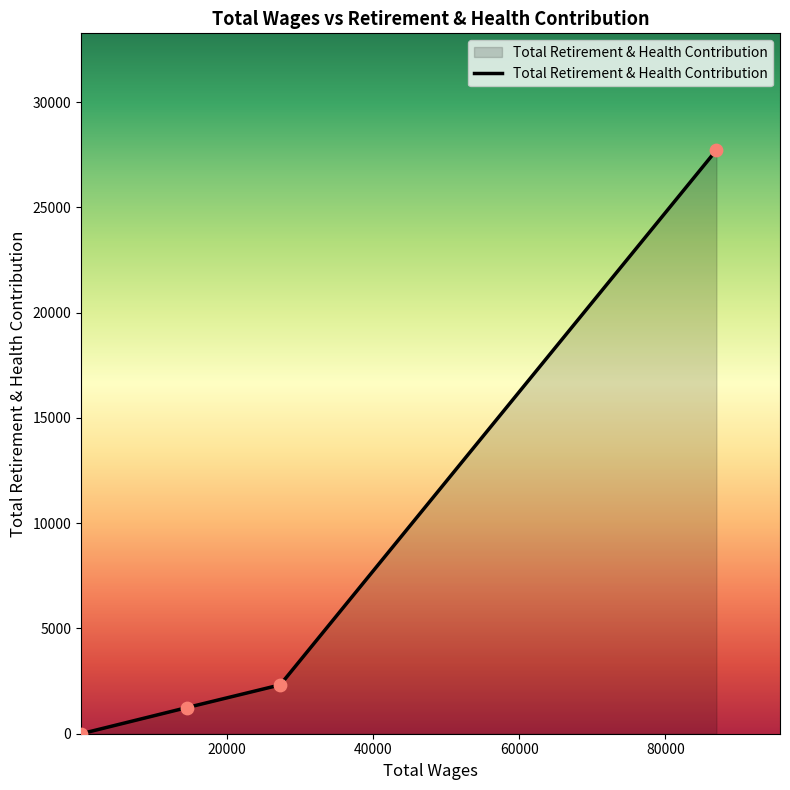

What is the greatest value displayed?

27723